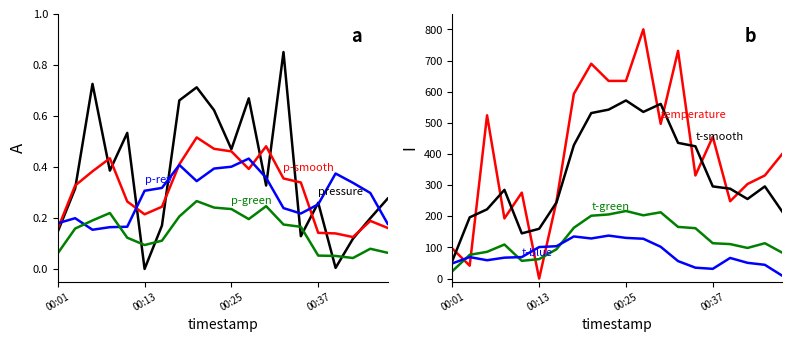

True or false: pressure and temperature cross at least once.

False